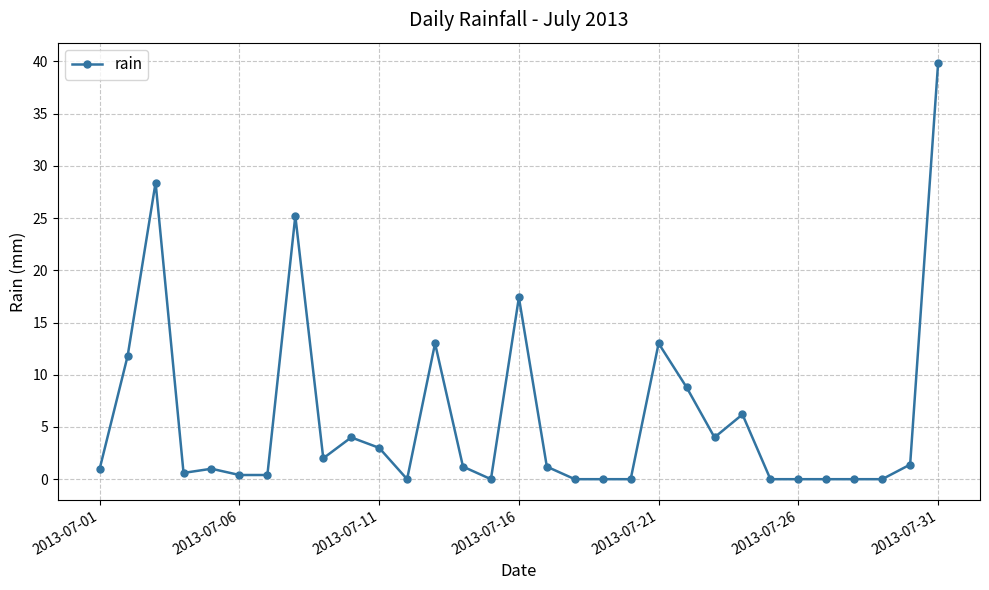

Is this an area chart (filled region under the line)?

No